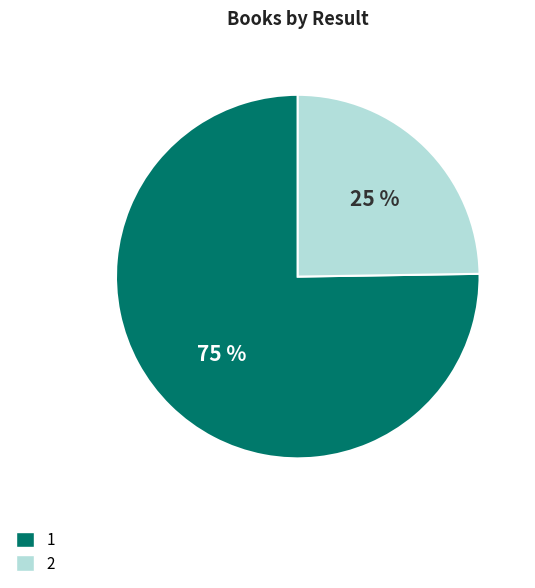

To the nearest percent, what portion does 1 represent?

75%